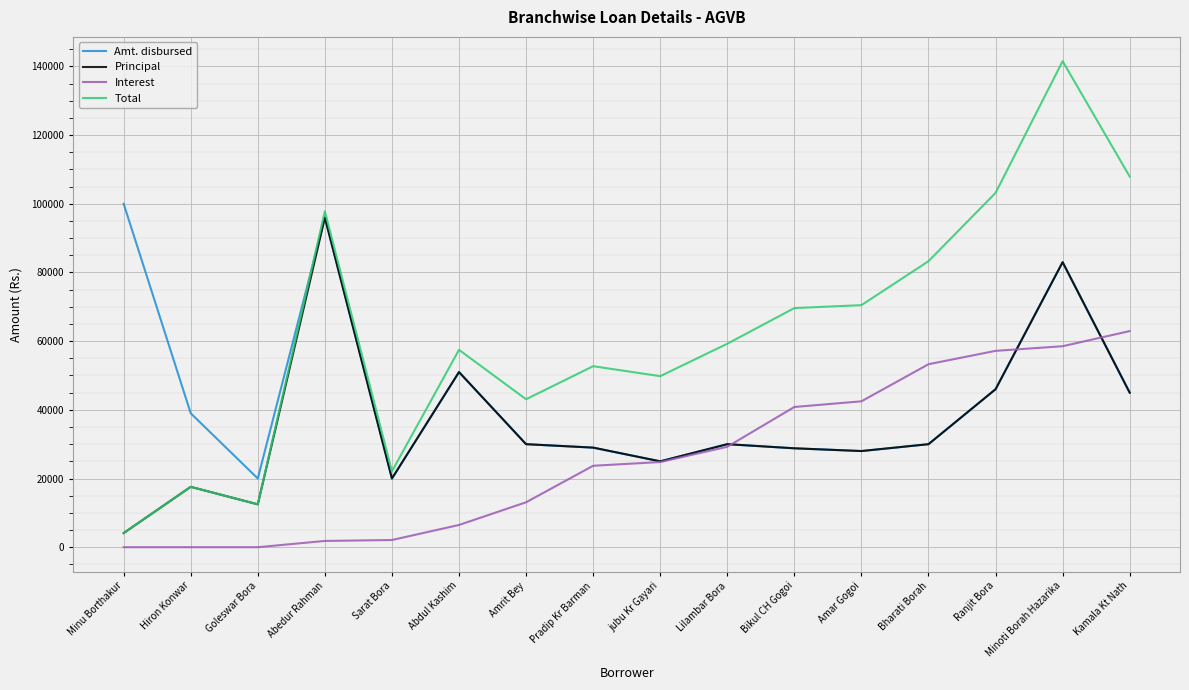

What is the total value across all series at Amar Gogoi?

168968